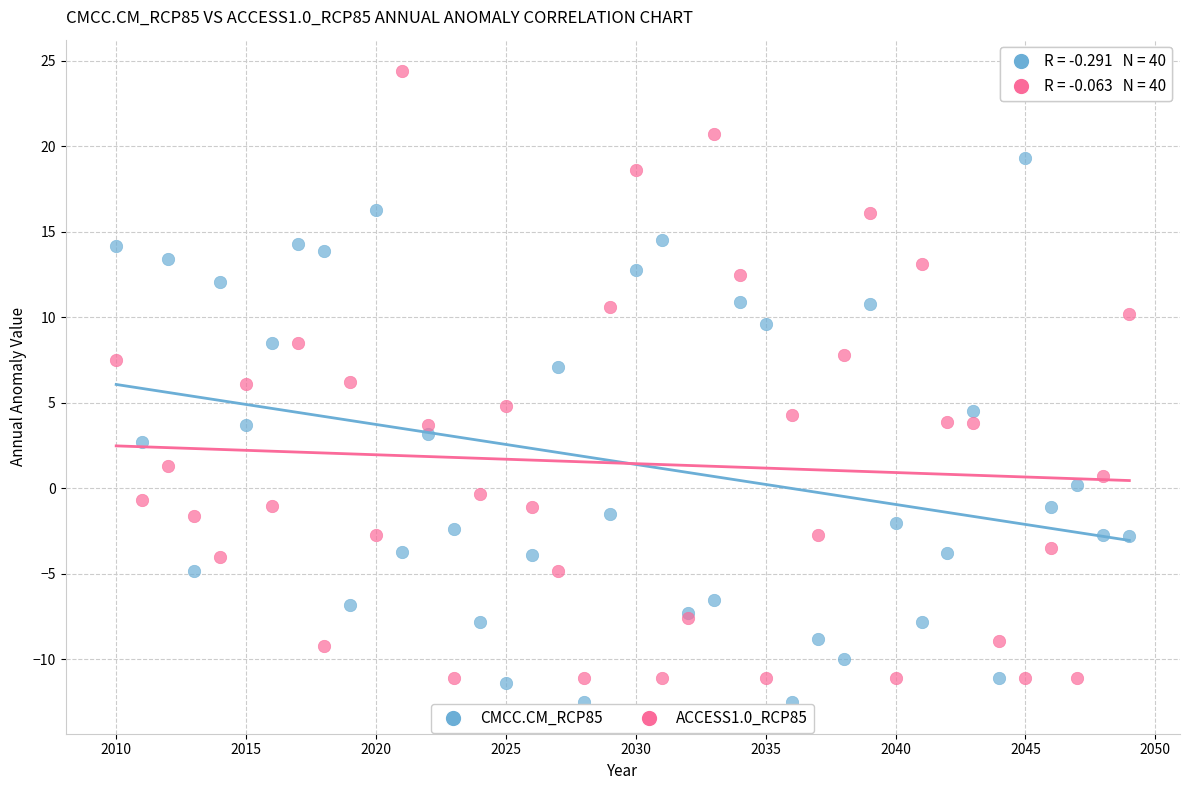

Which series has the widest spread of Y values?

ACCESS1.0_RCP85